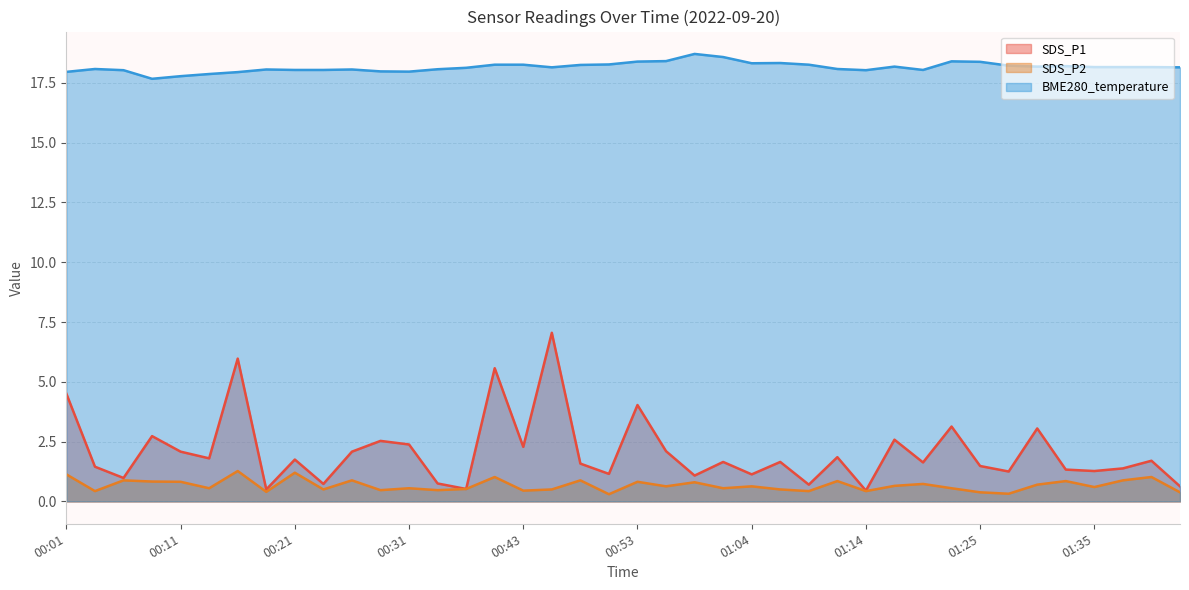

What is the difference between the second highest and minimum values in the SDS_P2 series?

0.9